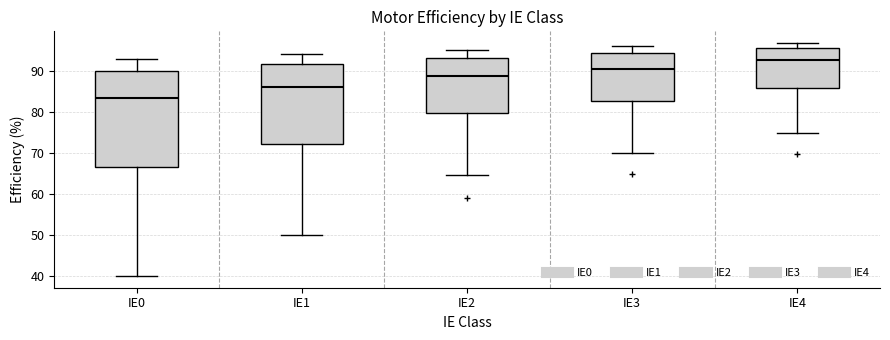

Which box's median line is the highest?

IE4